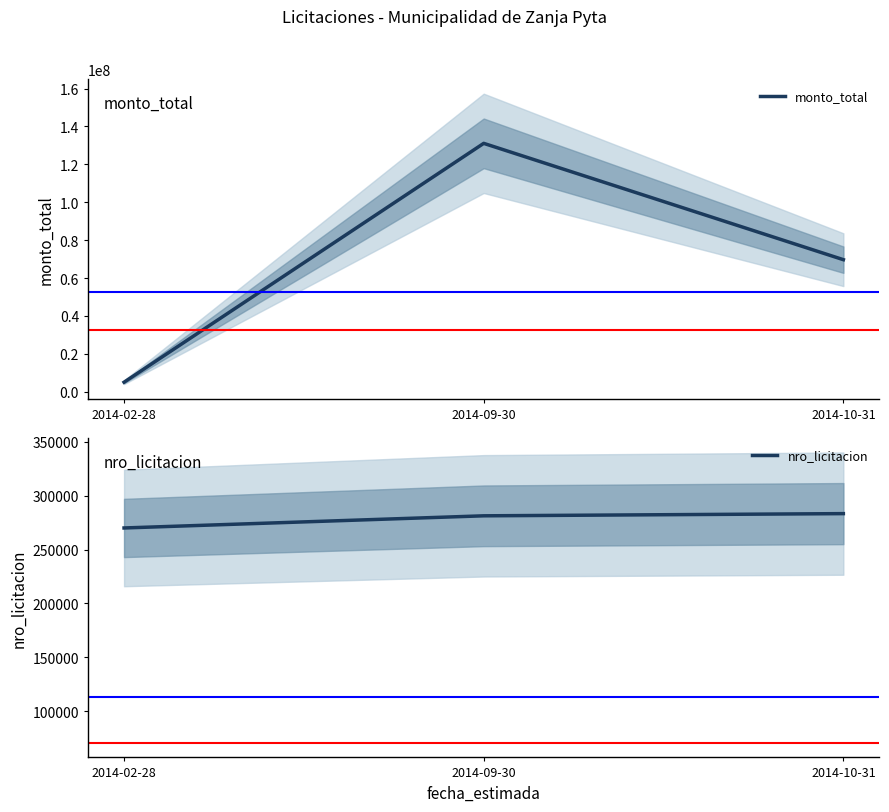

Count the nro_licitacion values in the range 269971 to 283264.

3